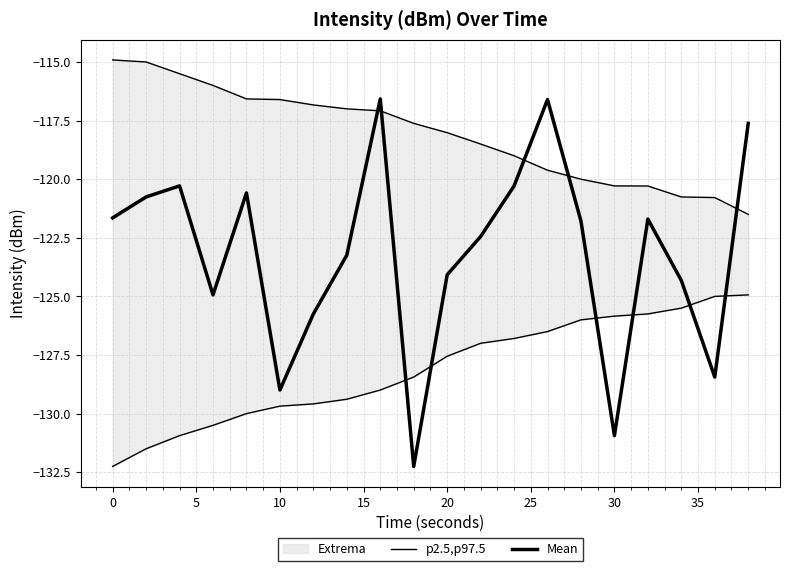

How many values in the Mean series are below -121?

13